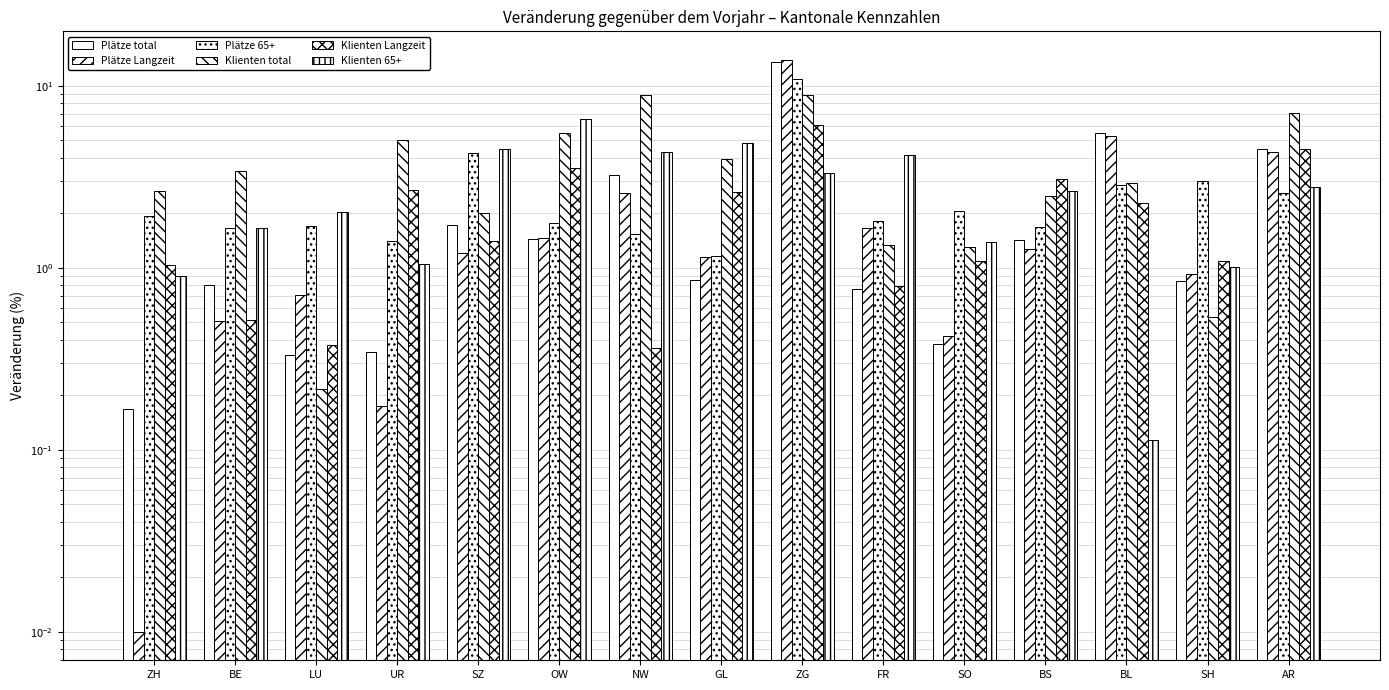

Reading left to right, what are all the values shown in this chart?

Plätze total: ZH=0.2	BE=0.8	LU=0.3	UR=0.3	SZ=1.7	OW=1.4	NW=3.2	GL=0.9	ZG=13.5	FR=0.8	SO=0.4	BS=1.4	BL=5.5	SH=0.8	AR=4.5
Plätze Langzeit: ZH=0.0	BE=0.5	LU=0.7	UR=0.2	SZ=1.2	OW=1.4	NW=2.6	GL=1.1	ZG=13.8	FR=1.6	SO=0.4	BS=1.3	BL=5.3	SH=0.9	AR=4.3
Plätze 65+: ZH=1.9	BE=1.6	LU=1.7	UR=1.4	SZ=4.3	OW=1.8	NW=1.5	GL=1.2	ZG=10.9	FR=1.8	SO=2.0	BS=1.7	BL=2.8	SH=3.0	AR=2.6
Klienten total: ZH=2.6	BE=3.4	LU=0.2	UR=5.0	SZ=2.0	OW=5.5	NW=8.9	GL=4.0	ZG=8.9	FR=1.3	SO=1.3	BS=2.5	BL=2.9	SH=0.5	AR=7.0
Klienten Langzeit: ZH=1.0	BE=0.5	LU=0.4	UR=2.7	SZ=1.4	OW=3.5	NW=0.4	GL=2.6	ZG=6.0	FR=0.8	SO=1.1	BS=3.1	BL=2.3	SH=1.1	AR=4.5
Klienten 65+: ZH=0.9	BE=1.6	LU=2.0	UR=1.0	SZ=4.5	OW=6.6	NW=4.3	GL=4.8	ZG=3.3	FR=4.2	SO=1.4	BS=2.6	BL=0.1	SH=1.0	AR=2.8